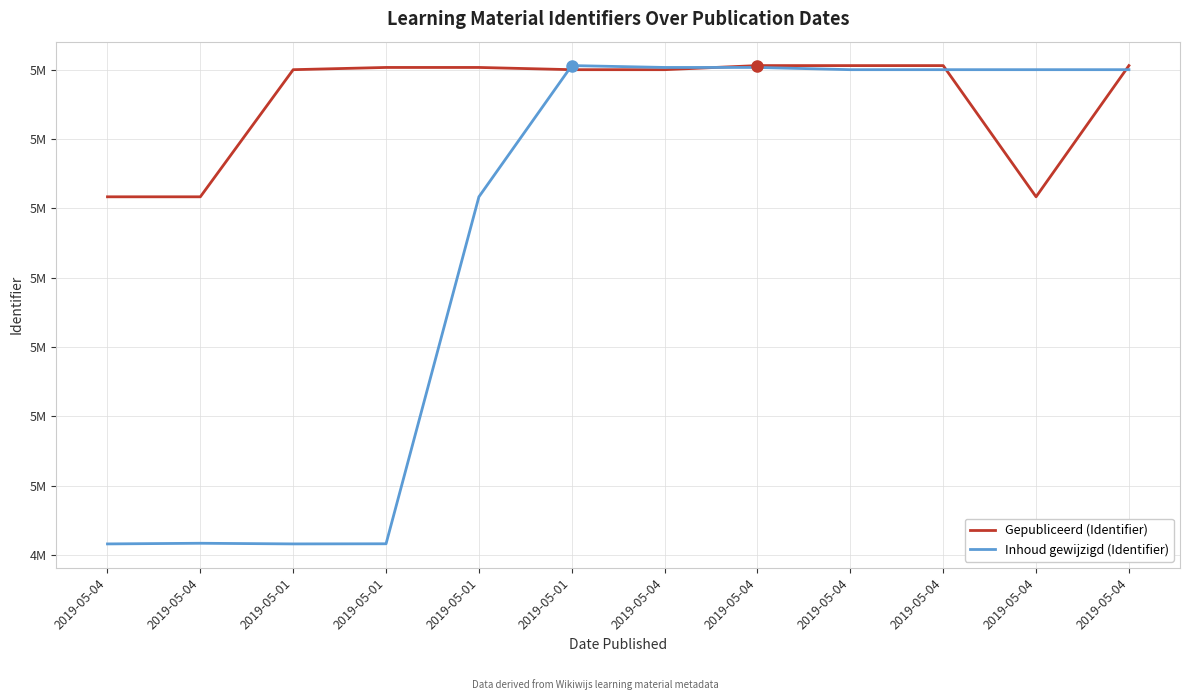

Which series has the largest total across all categories?

Gepubliceerd (Identifier)